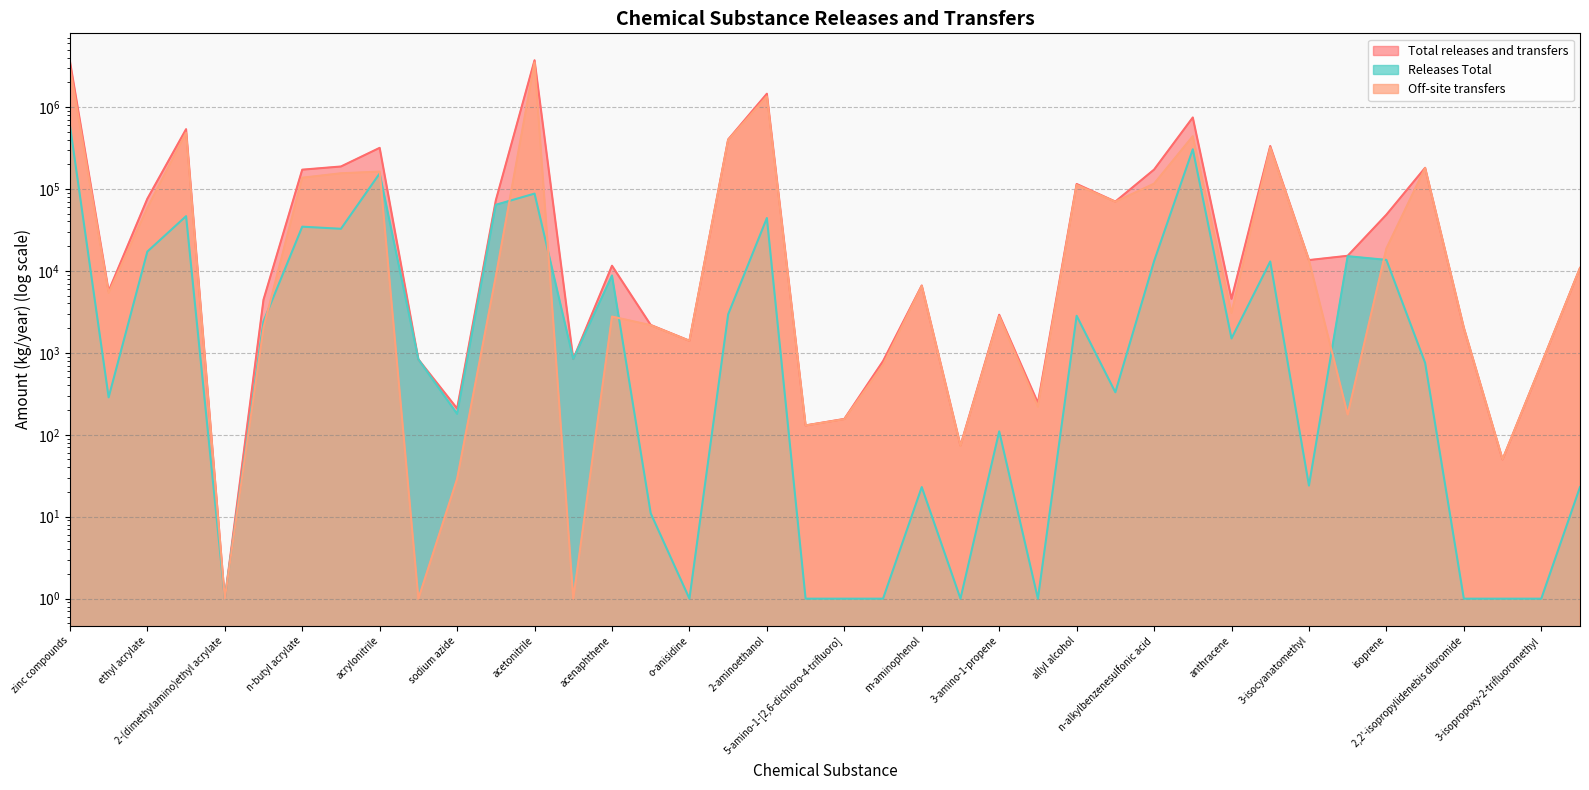

How many categories are shown in the chart?

40